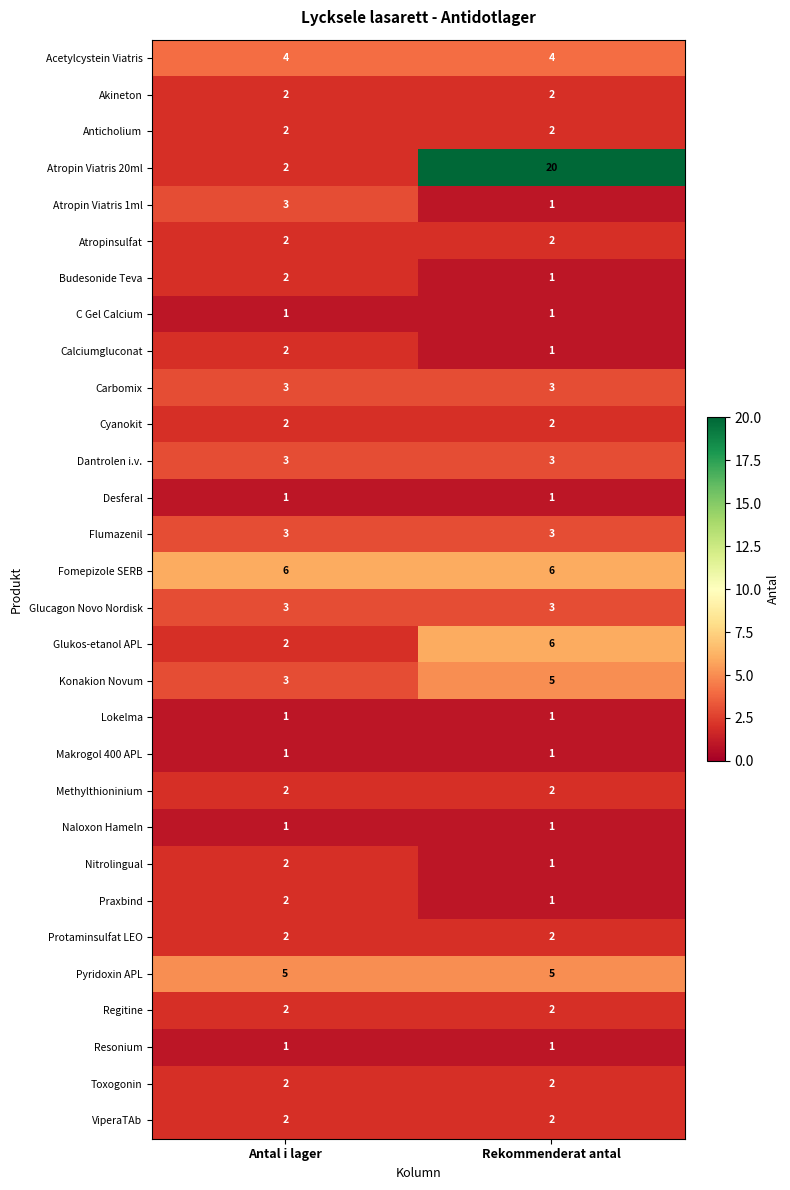

At how many categories does at least one series exceed 18?

1